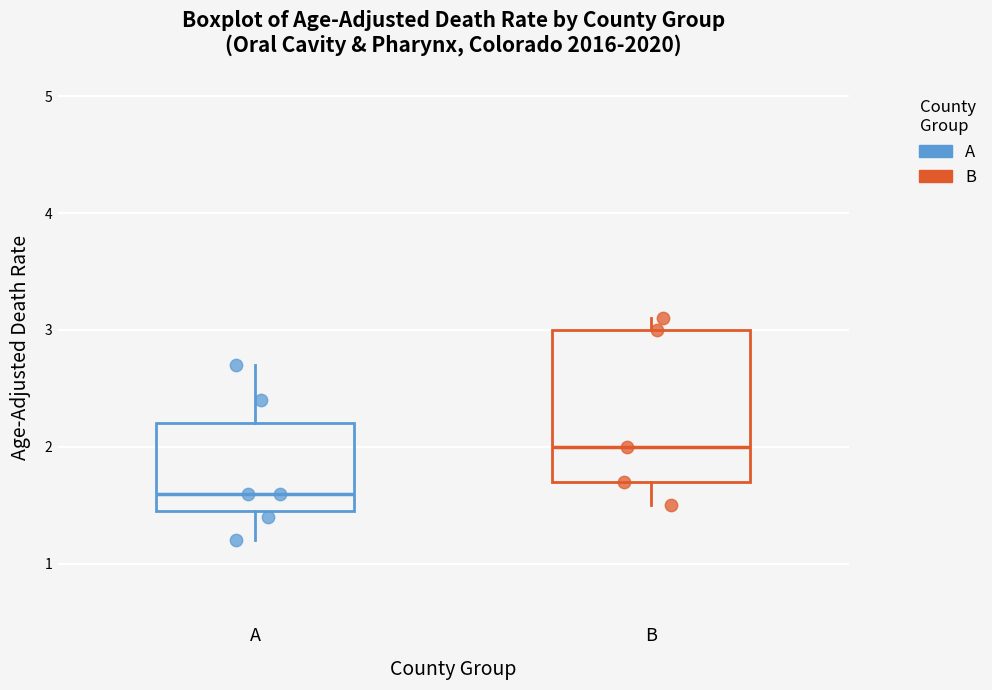

Where does the upper whisker of the box for B end on the y-axis? The values are not printed on the chart, so give them approximately, as read against the axis.

3.1